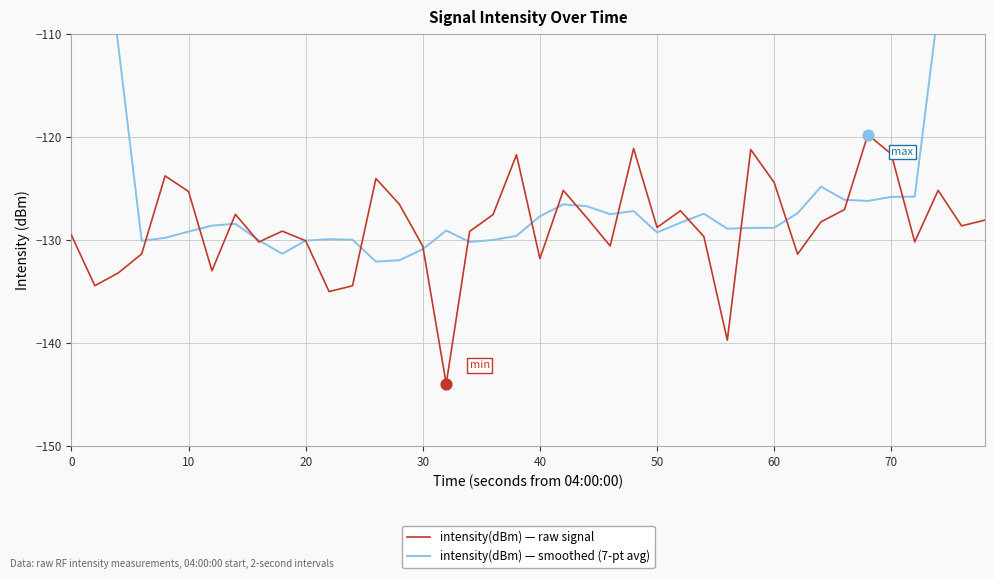

True or false: intensity(dBm) — raw signal has a value of -121.6 at 70.

True